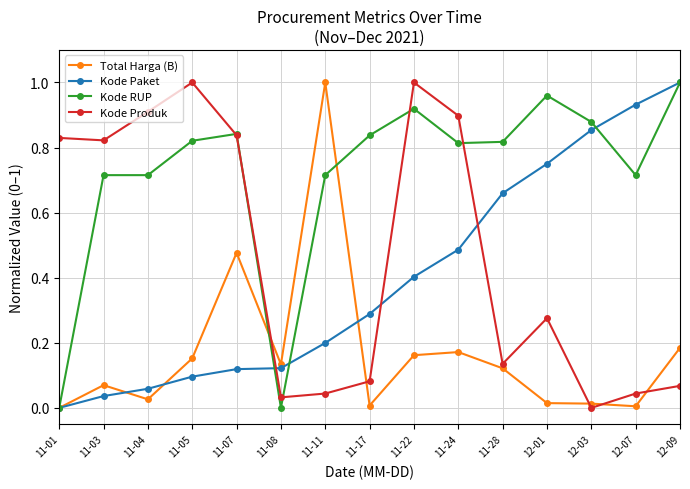

How many lines are shown in the chart?

4